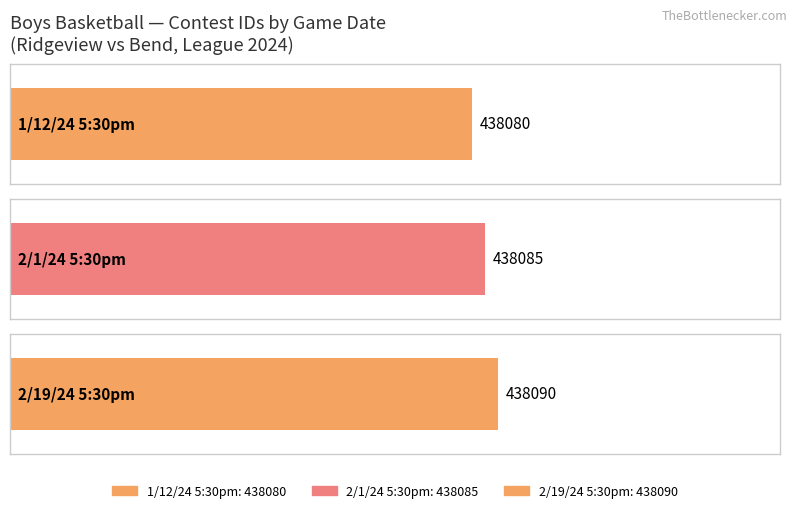

What is the maximum value shown in the chart?

438090